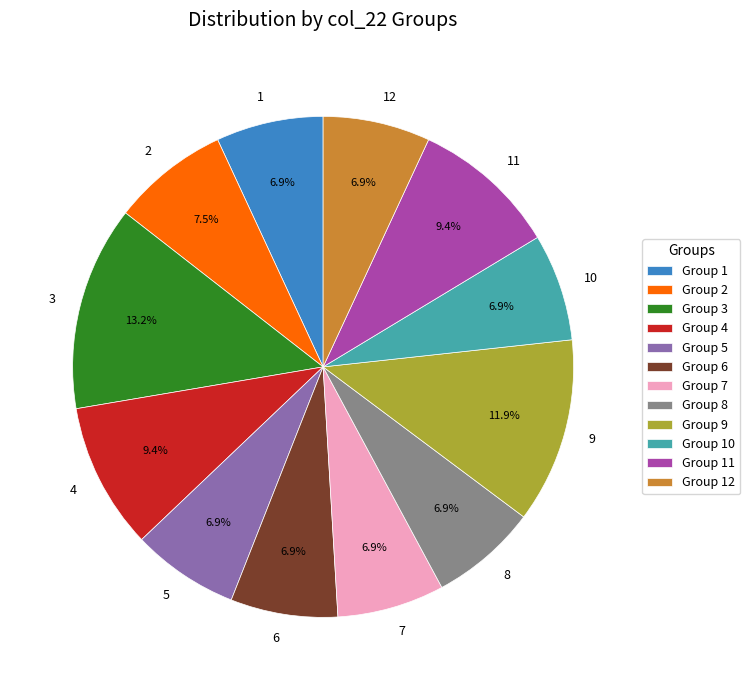

How many segments does this pie chart have?

12